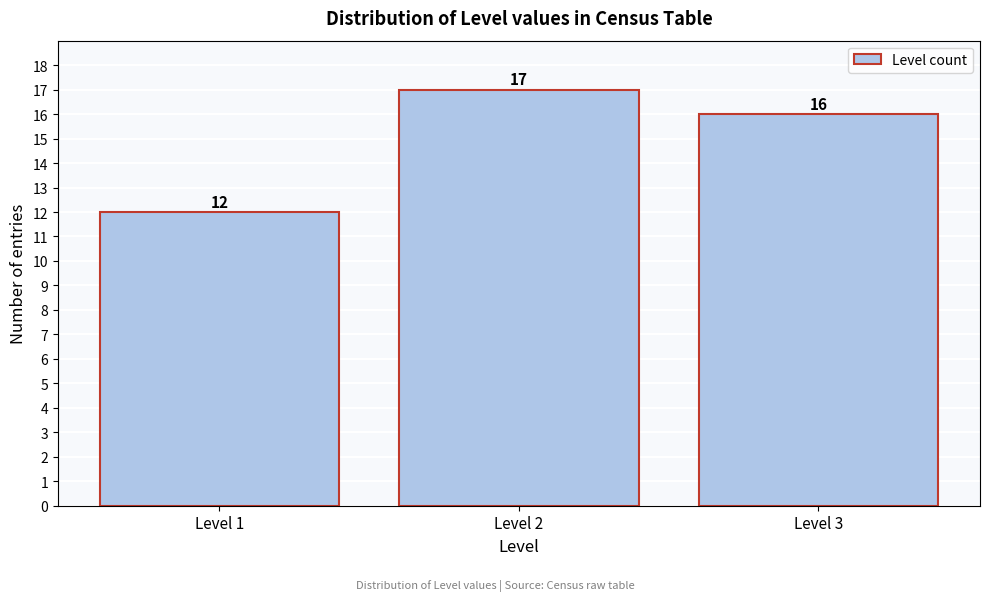

Reading left to right, transcribe this chart: for each bar, give the range it covers on the x-axis and its height.

0.5 to 1.5: 12
1.5 to 2.5: 17
2.5 to 3.5: 16